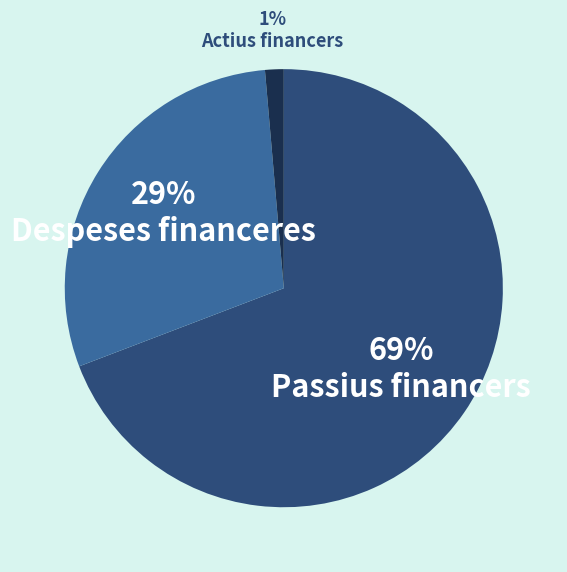

Which category has the smallest portion of the pie?

Actius financers